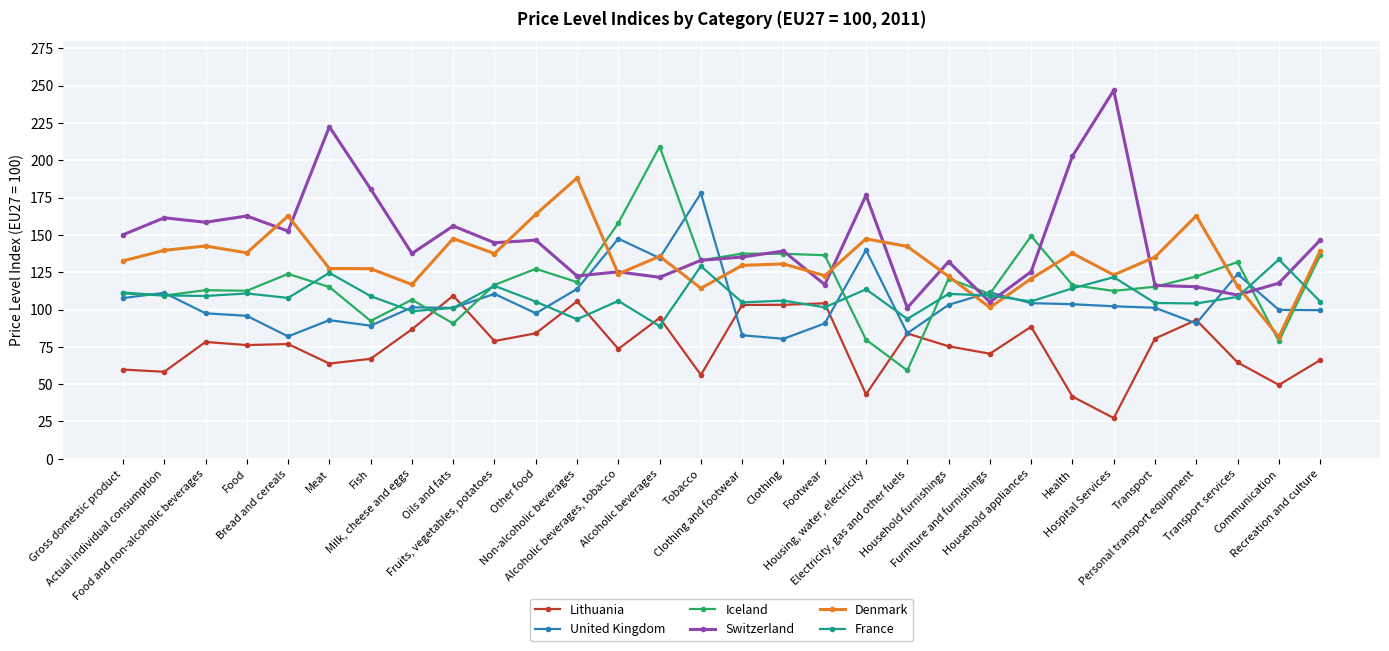

What are all the series names shown in the legend?

Lithuania, United Kingdom, Iceland, Switzerland, Denmark, France